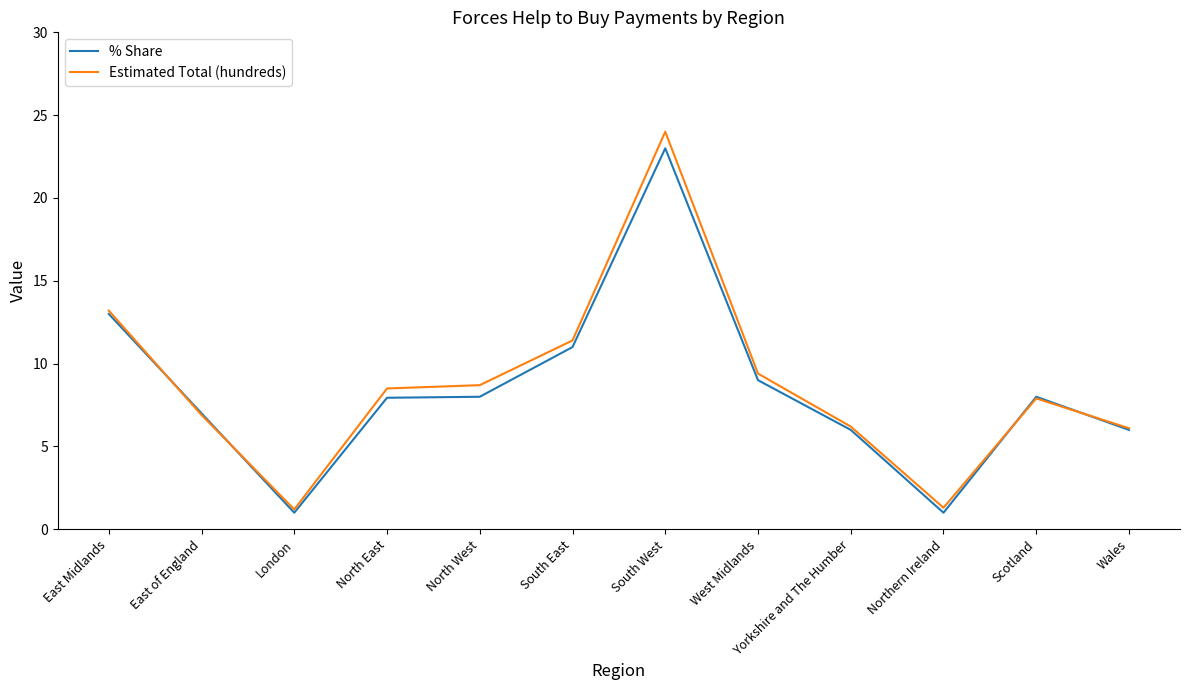

Is the value of % Share at East Midlands greater than the value of Estimated Total (hundreds) at Yorkshire and The Humber?

Yes